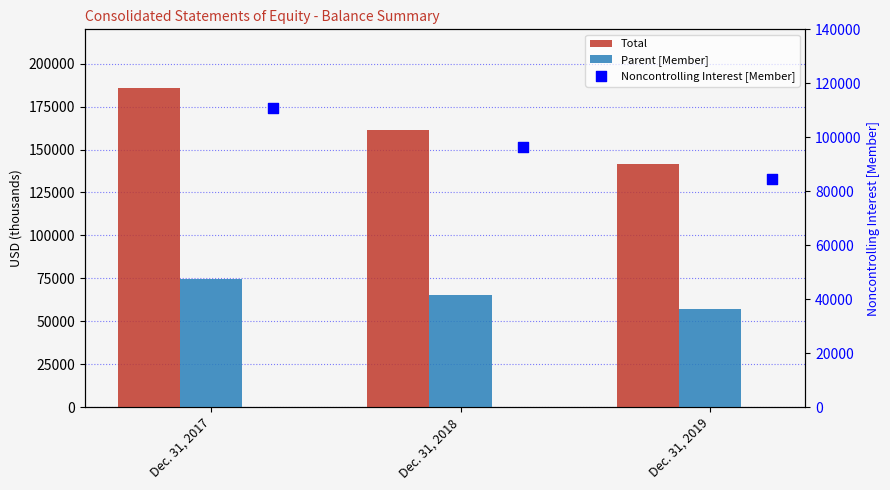

What is the total value across all series at Dec. 31, 2019?

283566